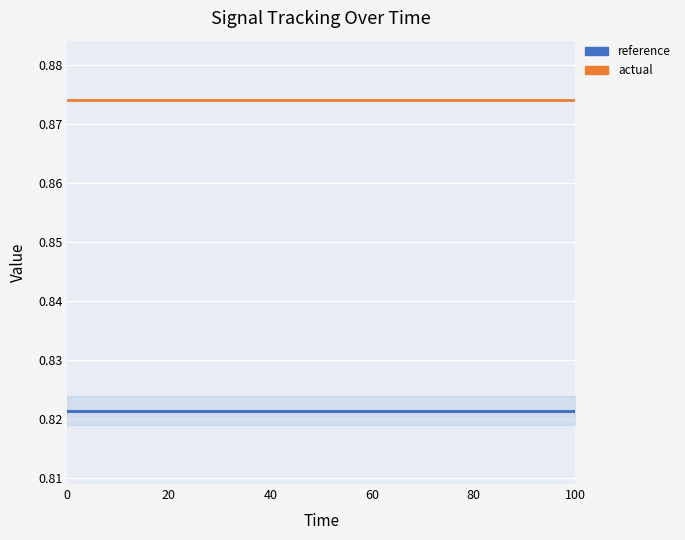

True or false: reference and actual cross at least once.

False